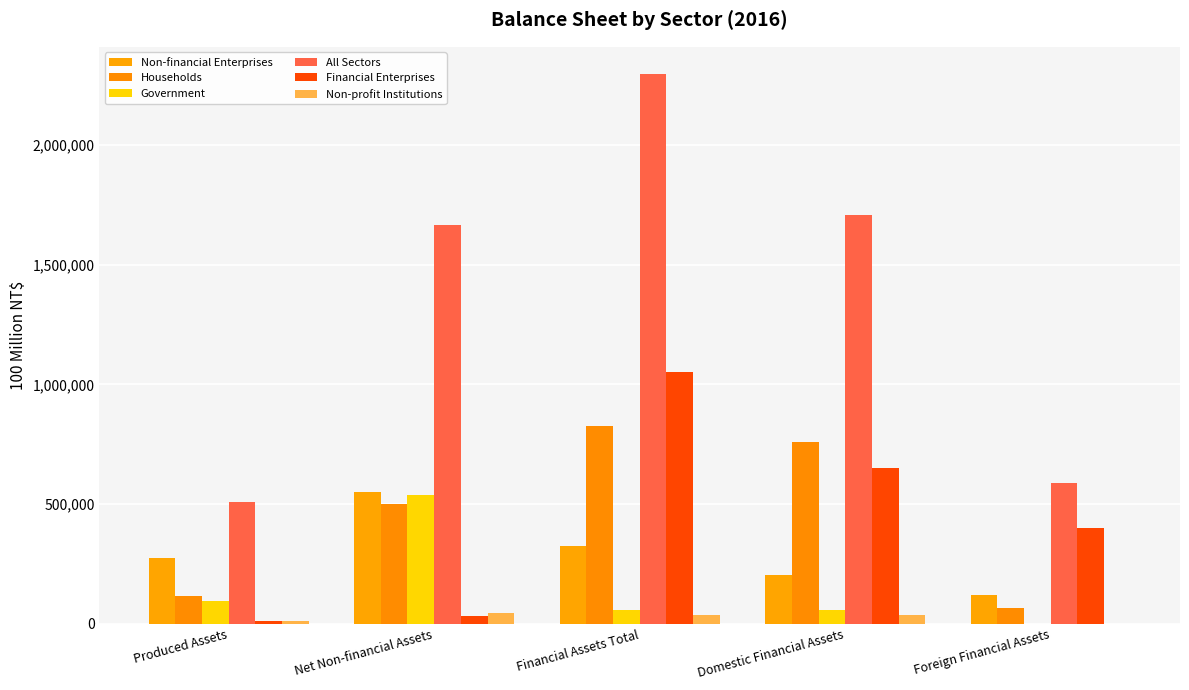

List the series in order of their peak value, highest first.

All Sectors, Financial Enterprises, Households, Non-financial Enterprises, Government, Non-profit Institutions